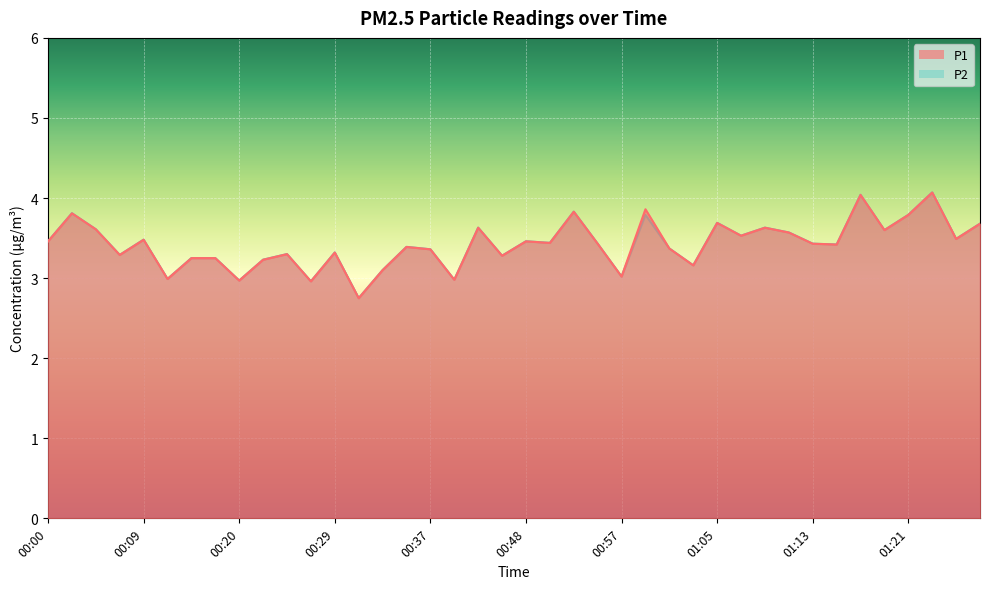

List the series in order of their peak value, lowest first.

P1, P2